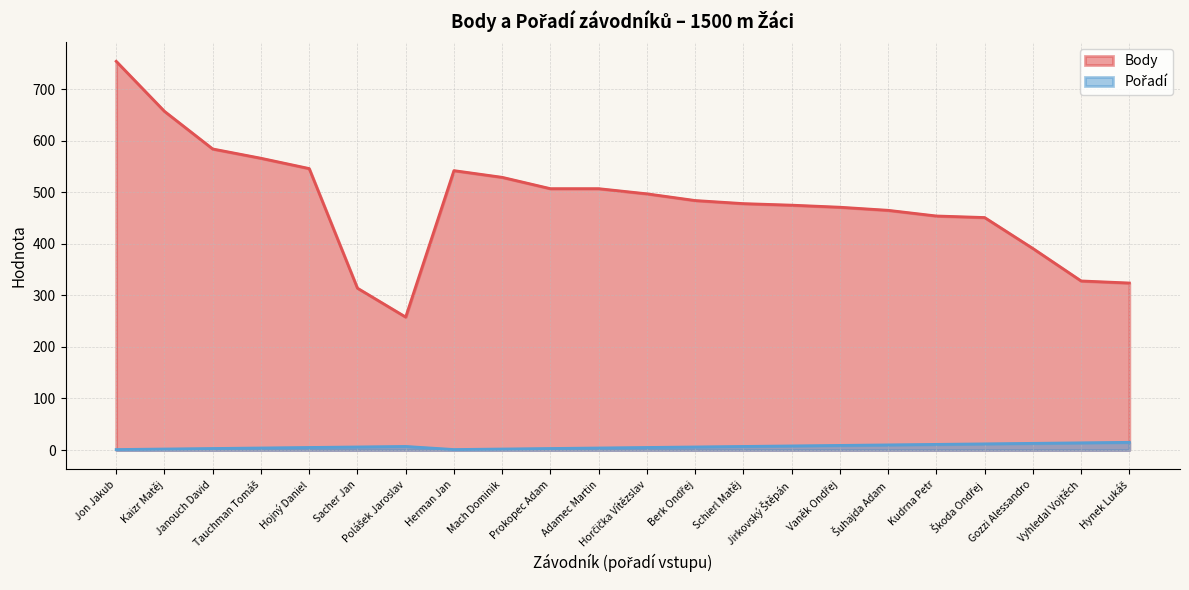

What is the sum of all Body values?

10582